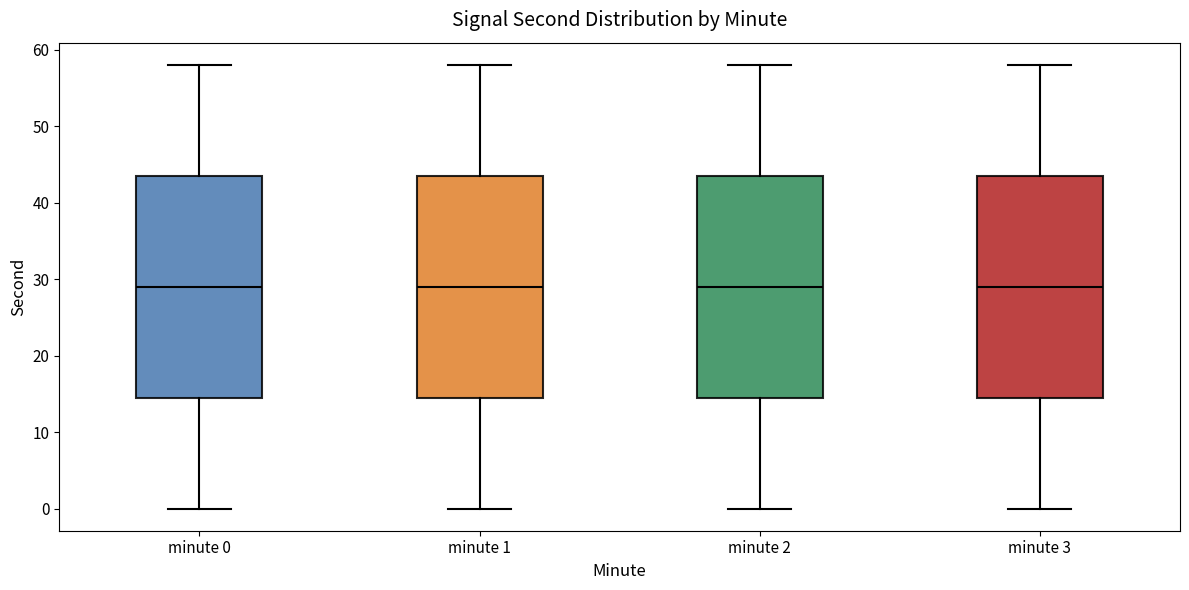

Where is the upper edge of the box for minute 0 on the y-axis? The values are not printed on the chart, so give them approximately, as read against the axis.

44